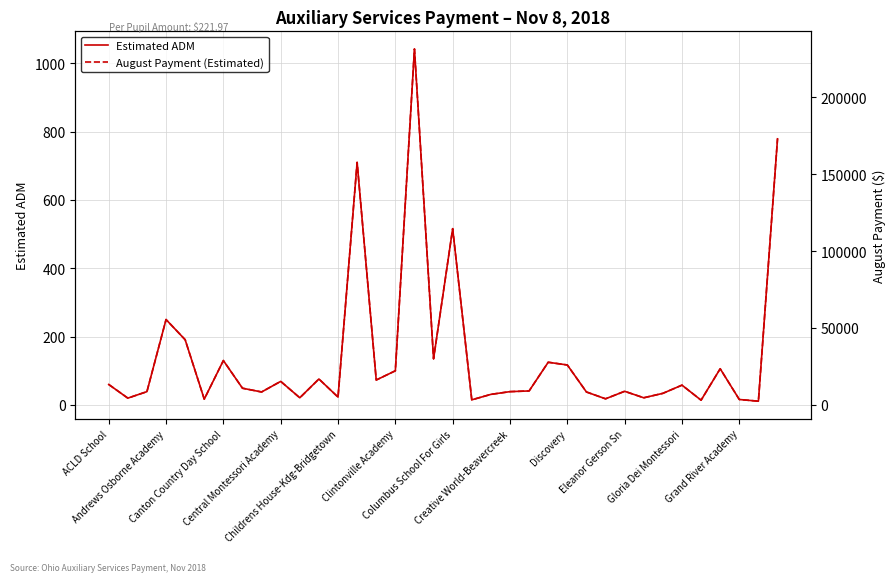

Which series changed the most between 14 and 35?

August Payment (Estimated)